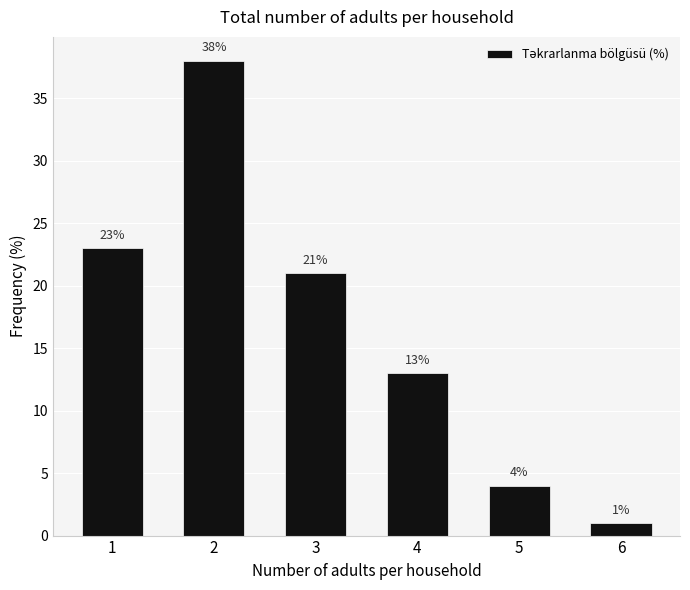

Rank the categories by value from lowest to highest.

6, 5, 4, 3, 1, 2